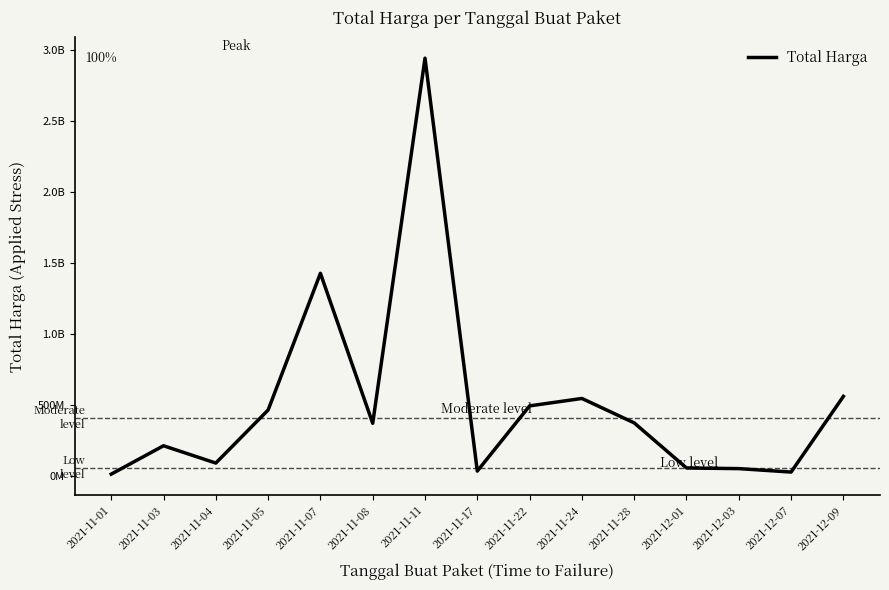

Does the chart display data point markers on the line(s)?

No